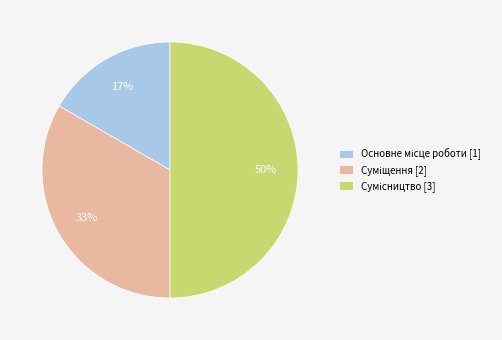

To the nearest percent, what is the average slice percentage?

33%